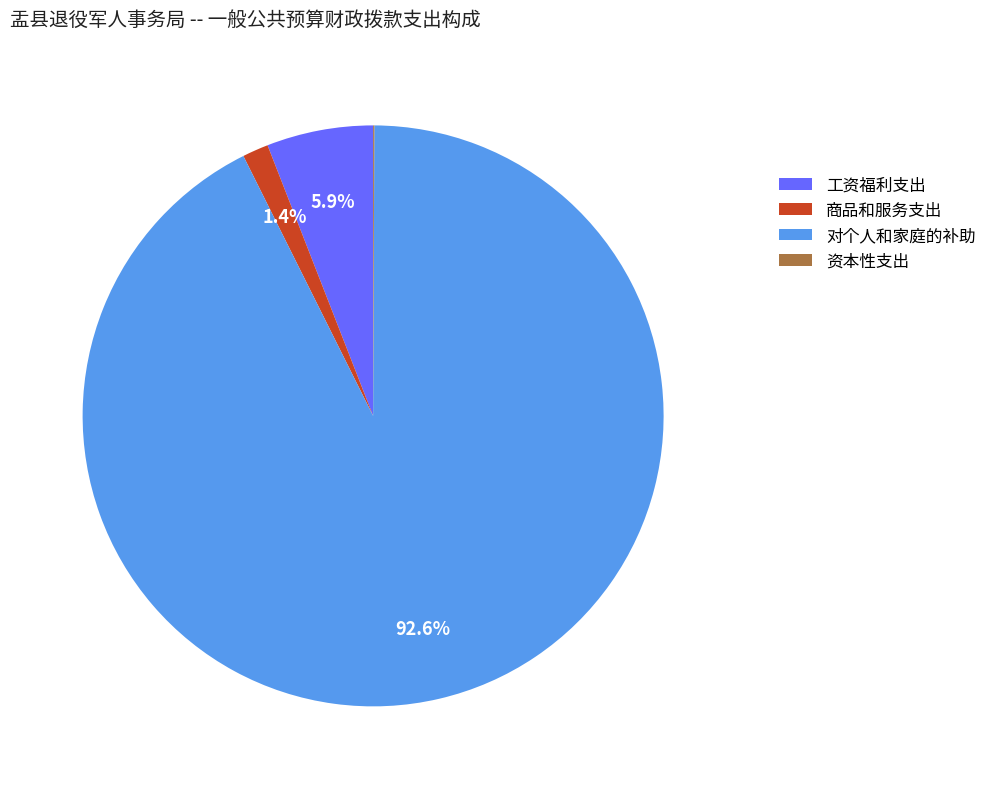

The 工资福利支出 slice represents 6% of the pie. True or false?

True